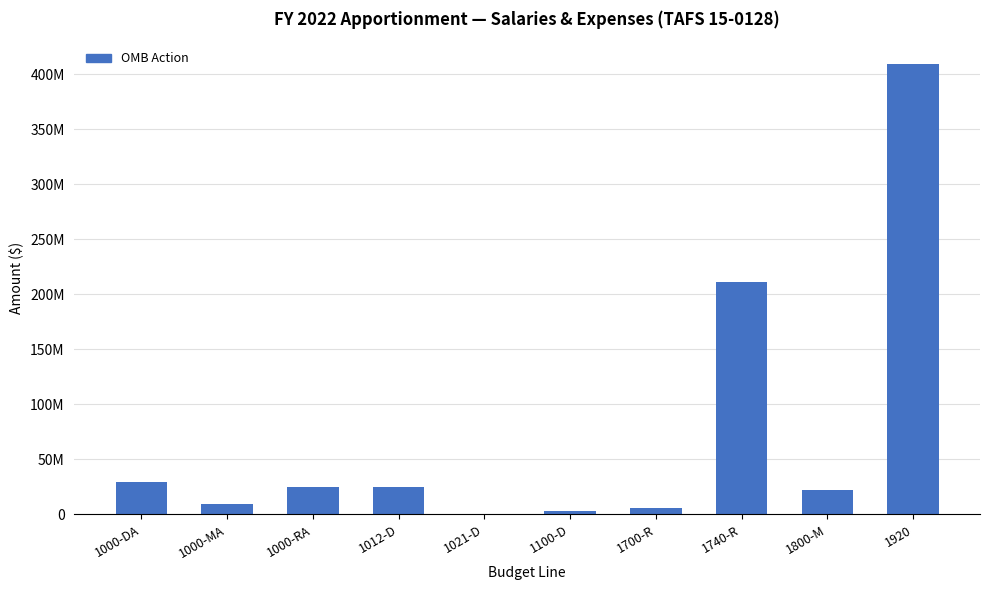

Does the chart contain stacked bars?

No